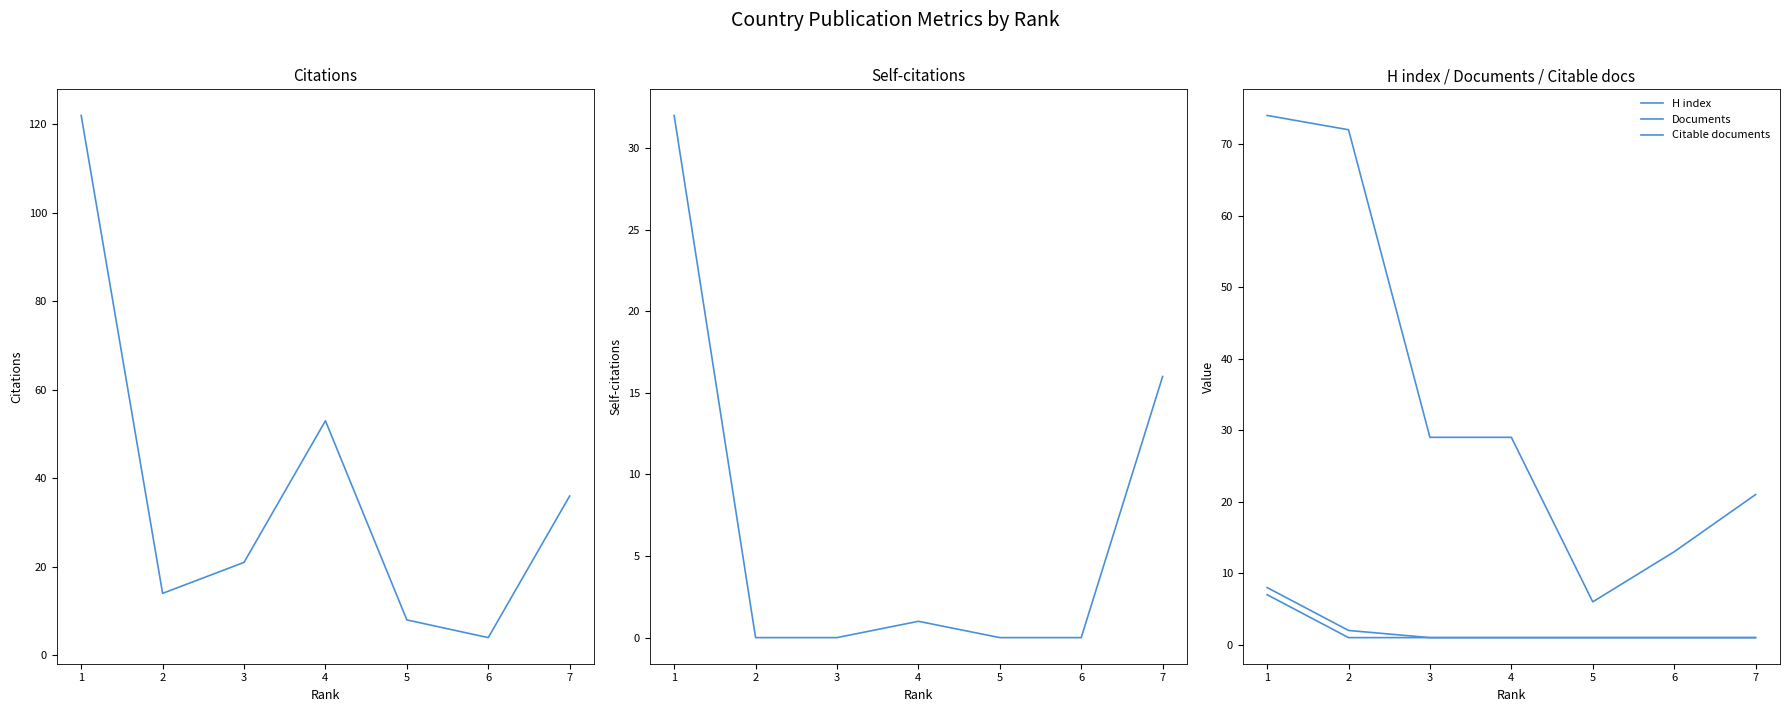

At how many categories does at least one series exceed 71?

2